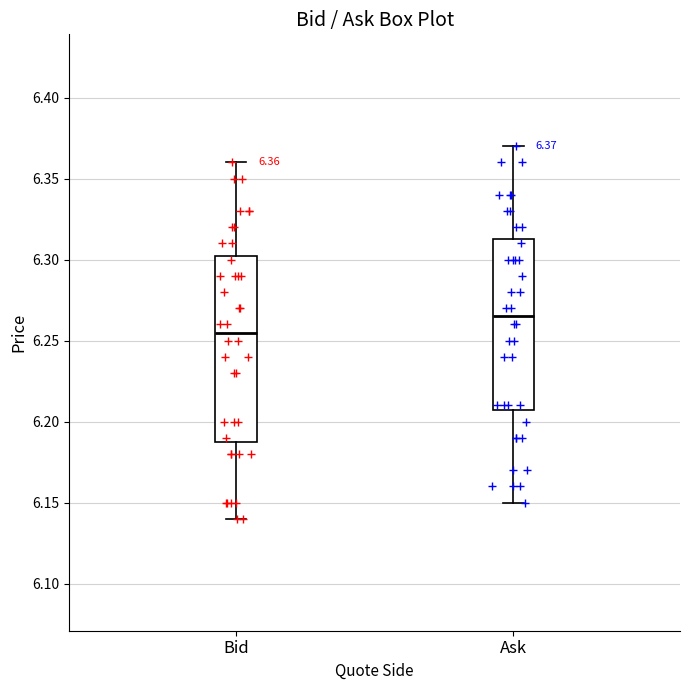

Comparing the boxes themselves (not the whiskers), which one is the tallest?

Bid